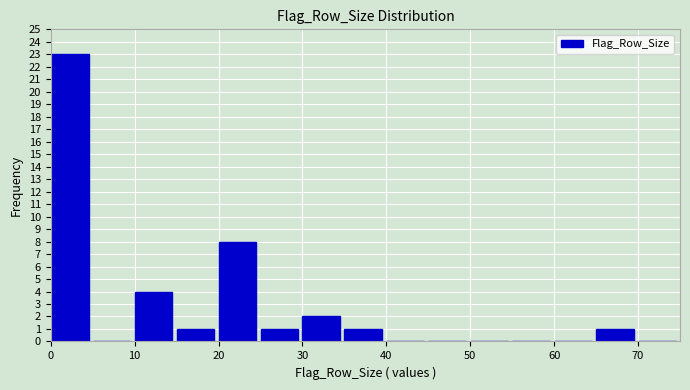

Which range on the x-axis has the tallest bar?

0 to 5